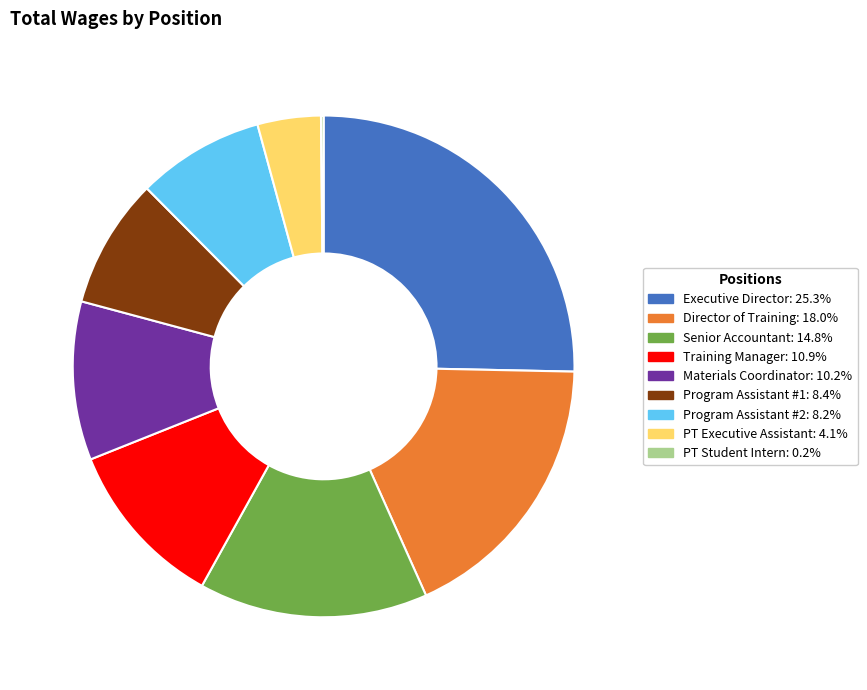

Do PT Executive Assistant and Program Assistant #2 together represent more than half of the pie?

No